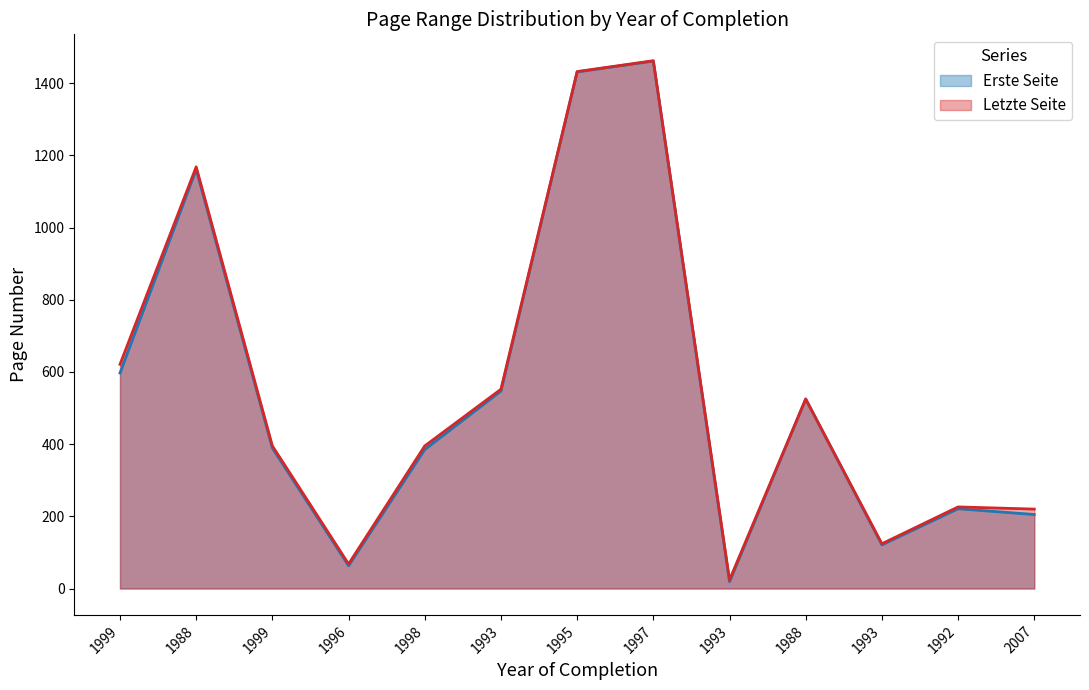

The value of Erste Seite (line) at 1998 is 622. True or false?

False